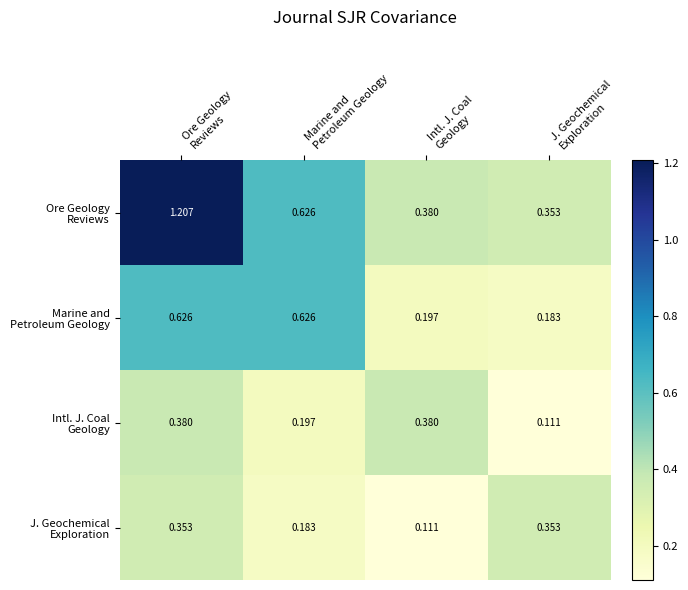

How many series are shown in this chart?

4